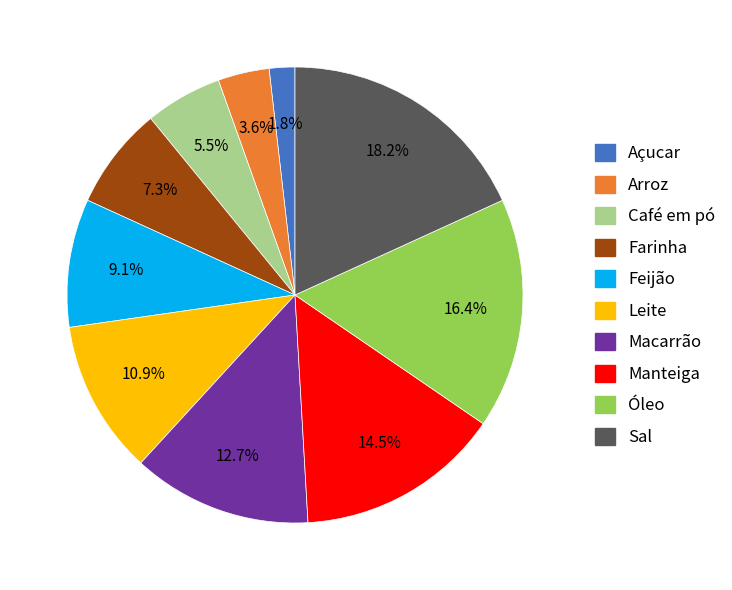

Which slice is the largest?

Sal